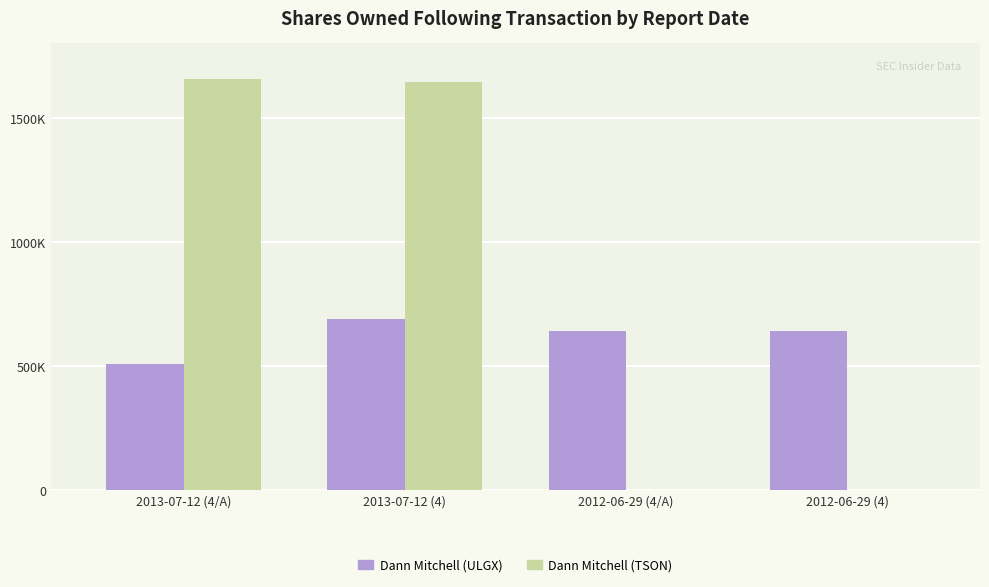

Which series has the largest total across all categories?

Dann Mitchell (TSON)